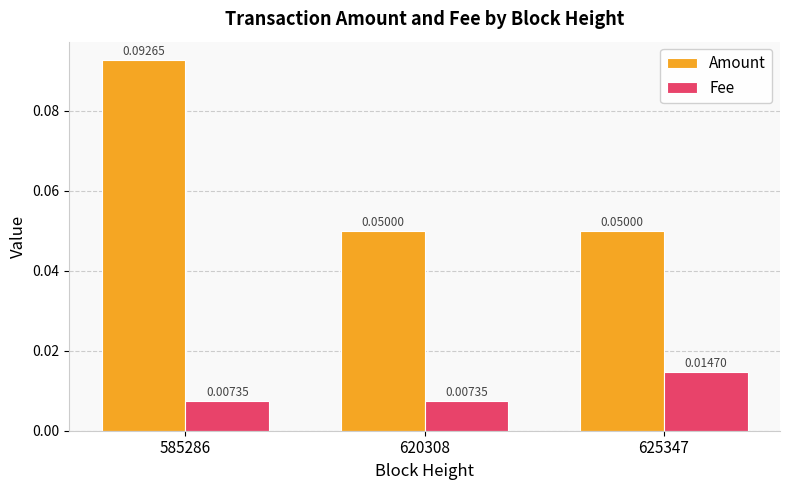

At which category is the sum across all series the highest?

585286